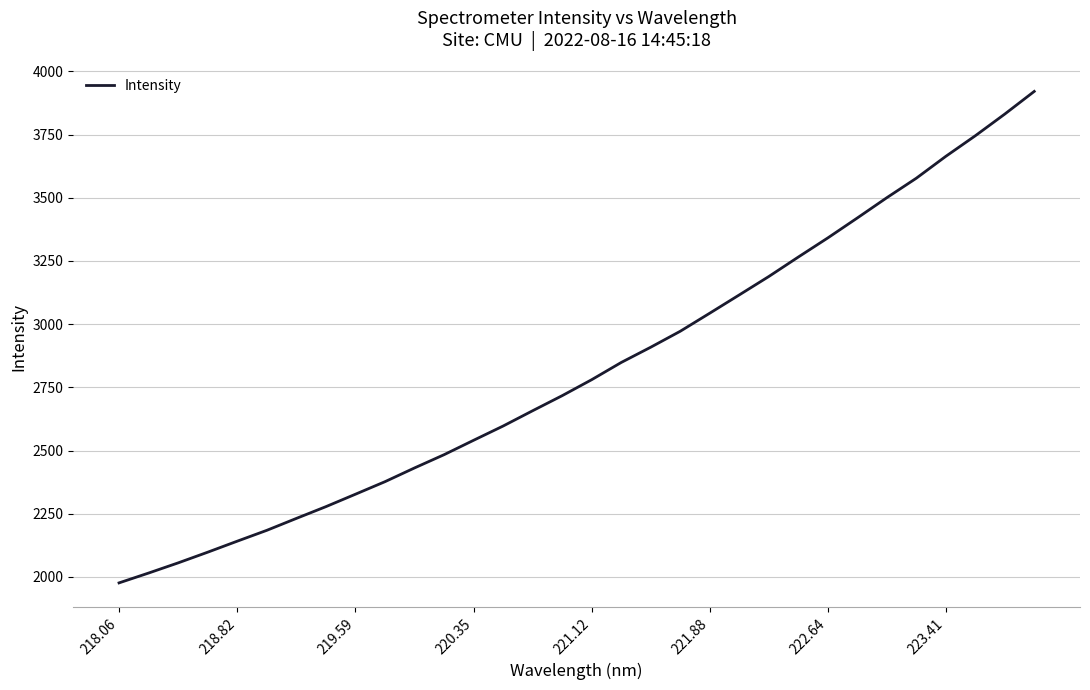

What is the minimum value shown in the chart?

1976.4